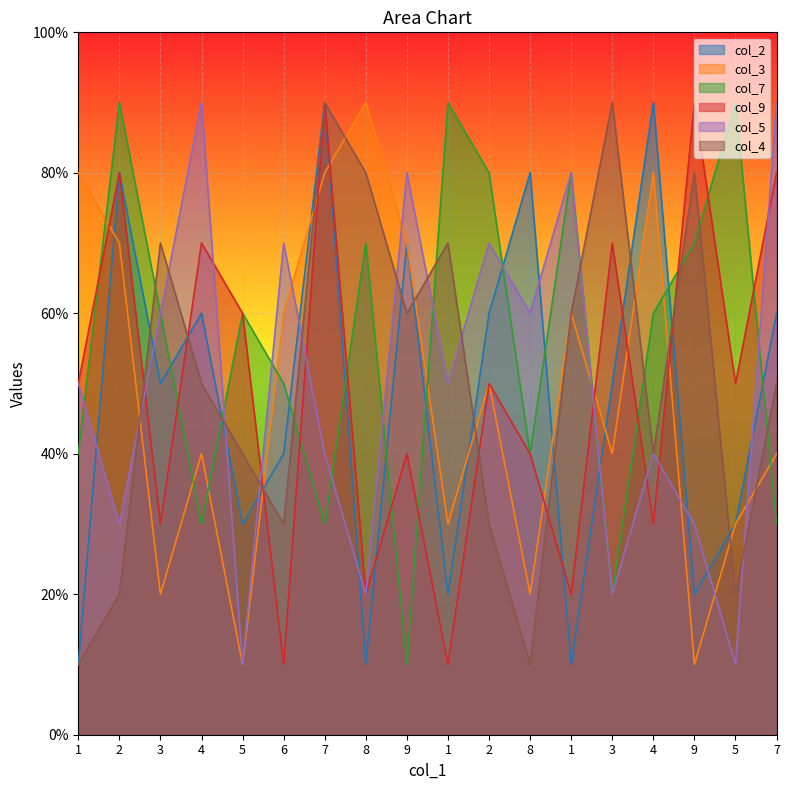

What are all the series names shown in the legend?

col_2, col_3, col_7, col_9, col_5, col_4